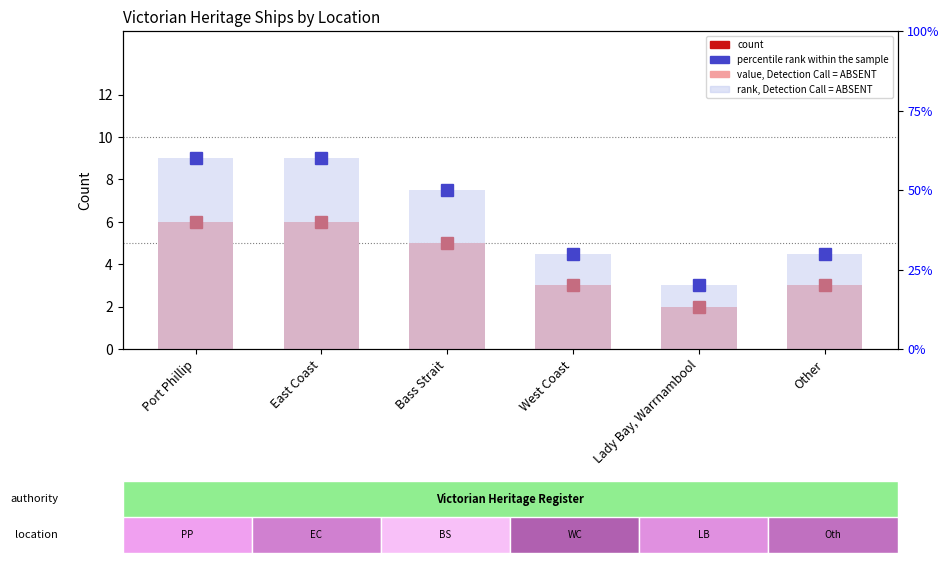

List the labels in order of value, Detection Call = ABSENT value, smallest first.

Lady Bay, Warrnambool, West Coast, Other, Bass Strait, Port Phillip, East Coast